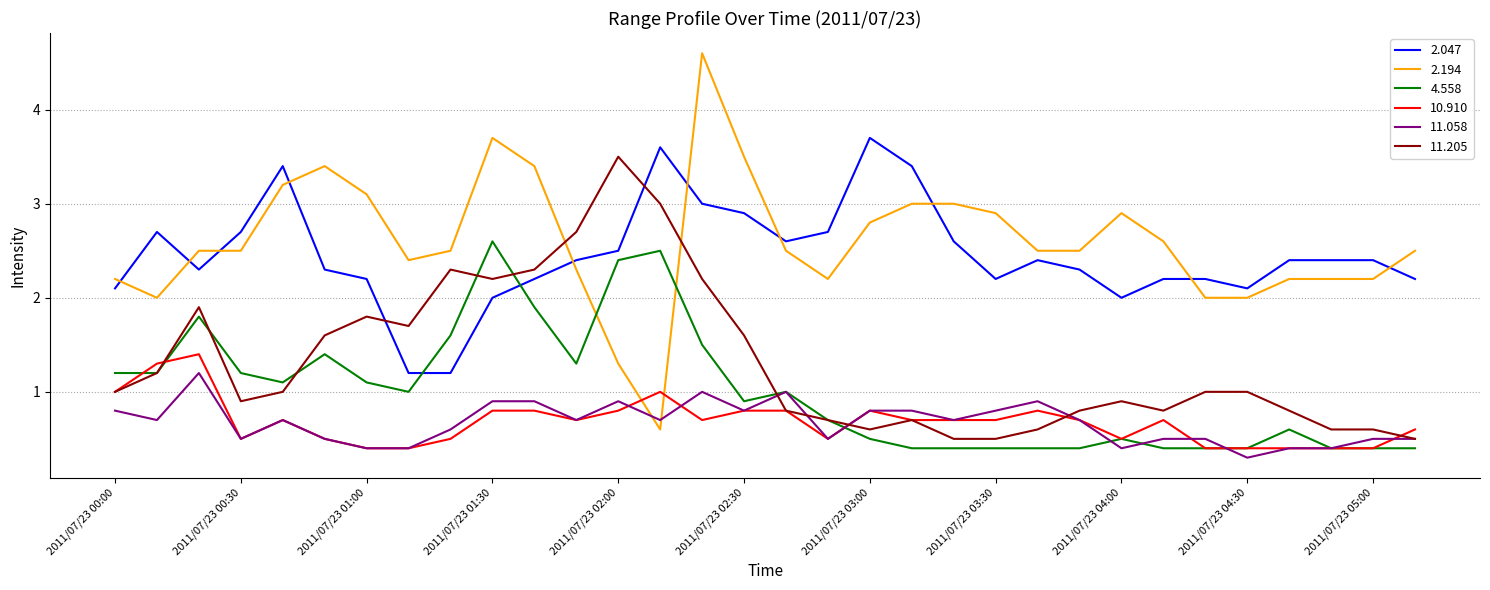

What is the greatest value displayed?

4.6